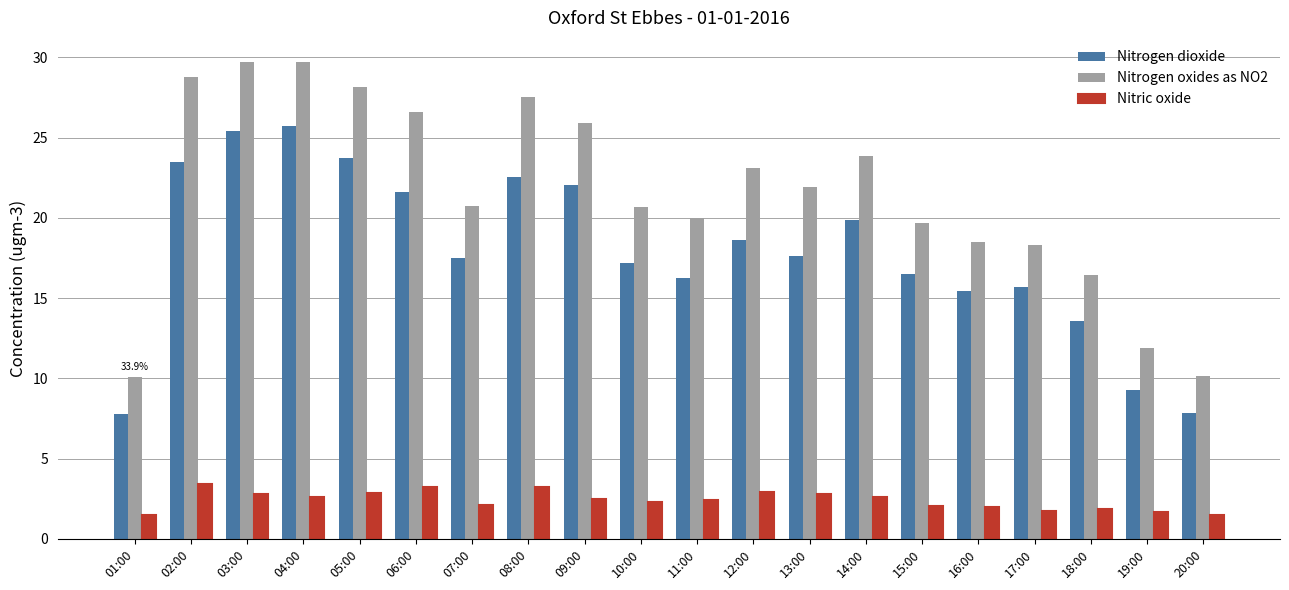

Rank the series at 03:00 from highest to lowest value.

Nitrogen oxides as NO2, Nitrogen dioxide, Nitric oxide